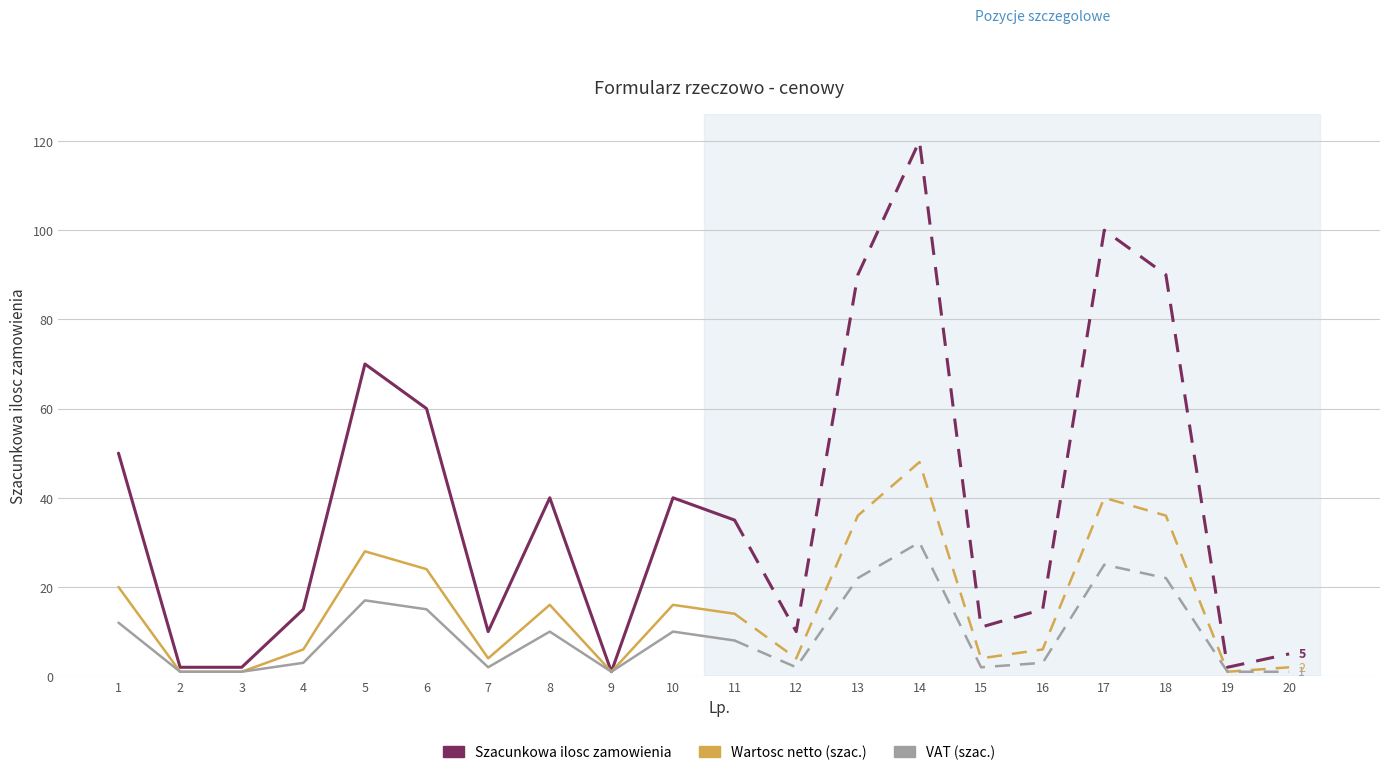

At which label does Szacunkowa ilosc zamowienia first exceed 35?

1